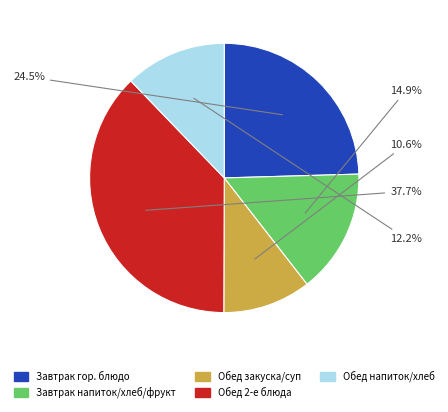

Is there a majority slice in this chart?

No